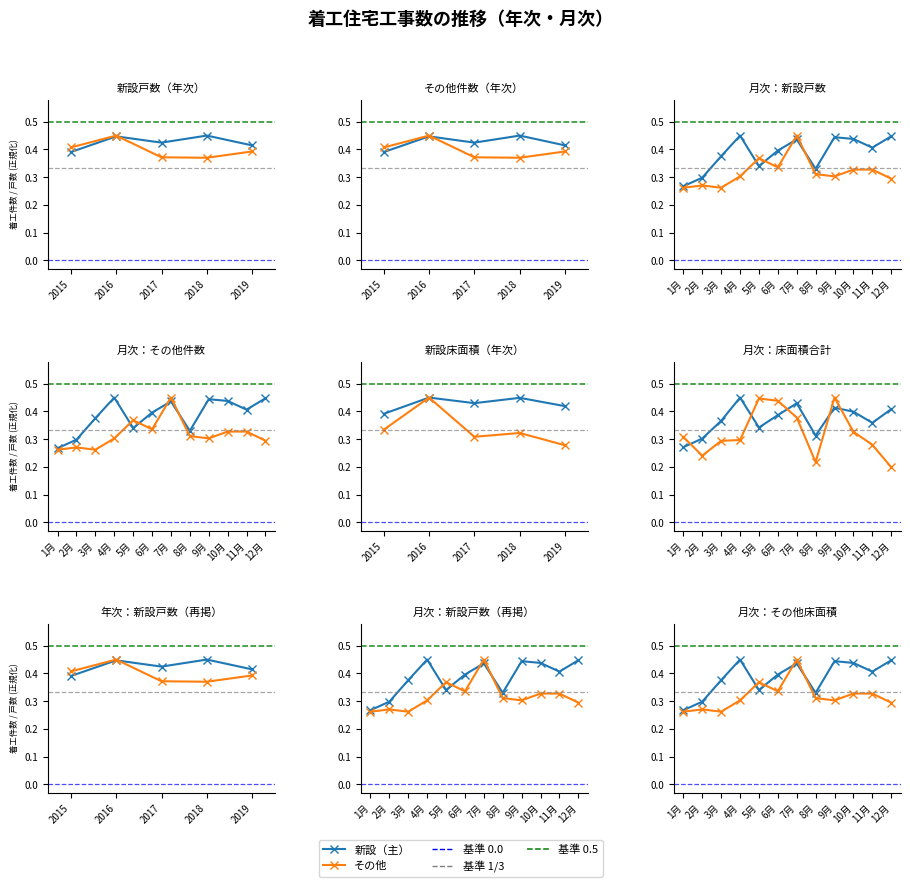

The value of その他 at 11月 is 0.3. True or false?

True